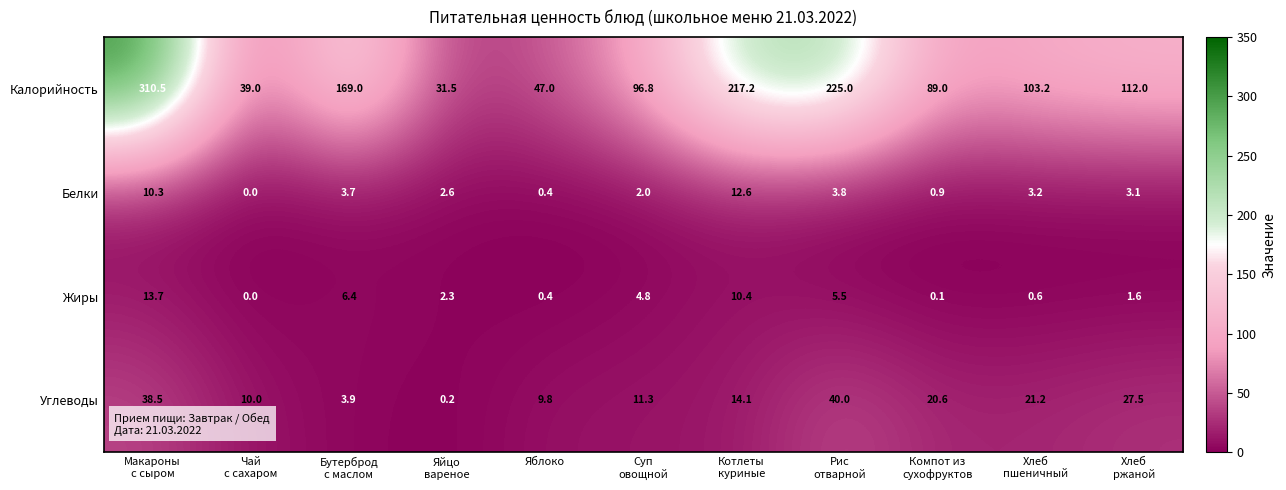

What is the difference between the second highest and second lowest values in the Калорийность series?

186.0